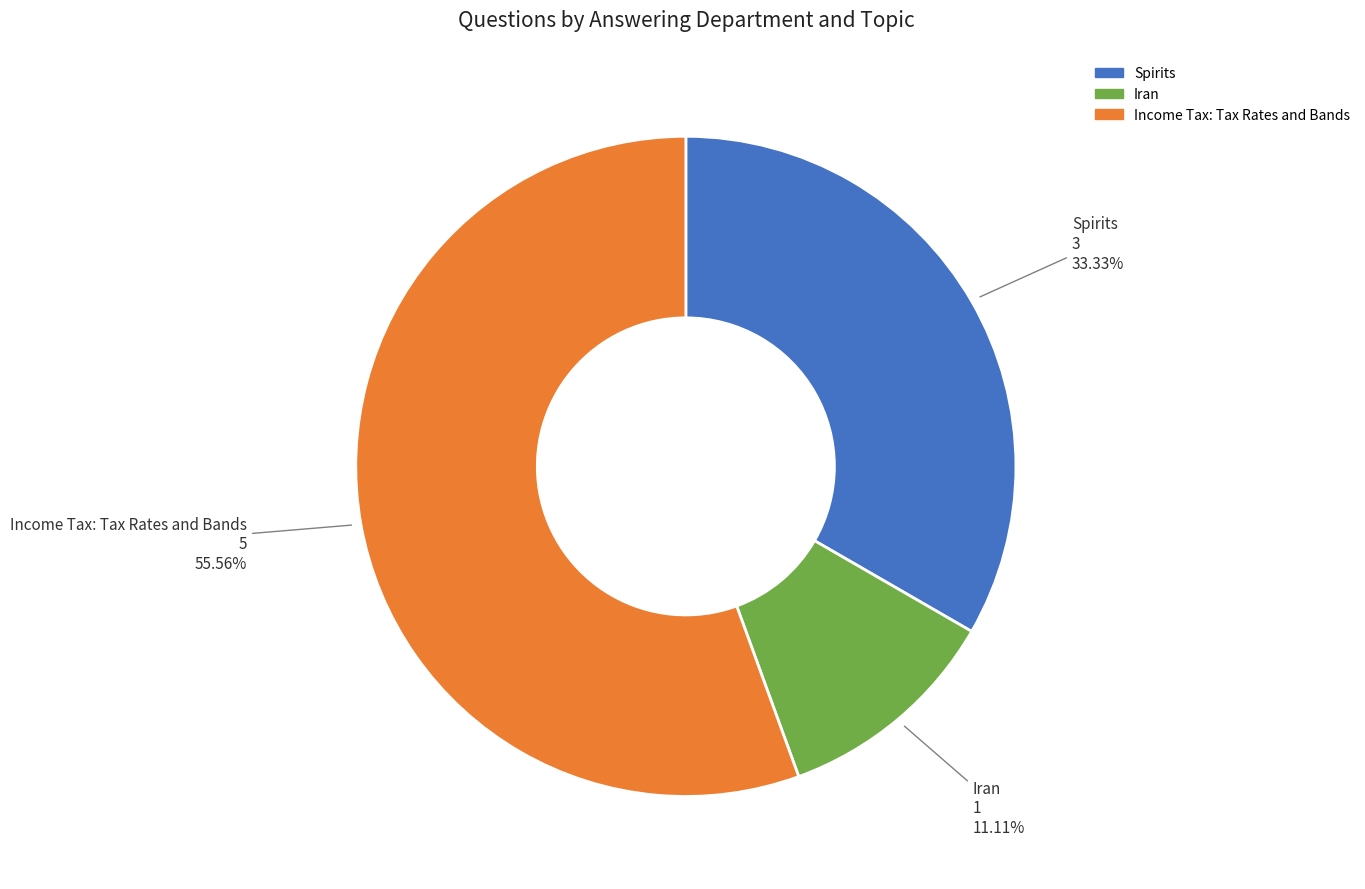

Is there a majority slice in this chart?

Yes